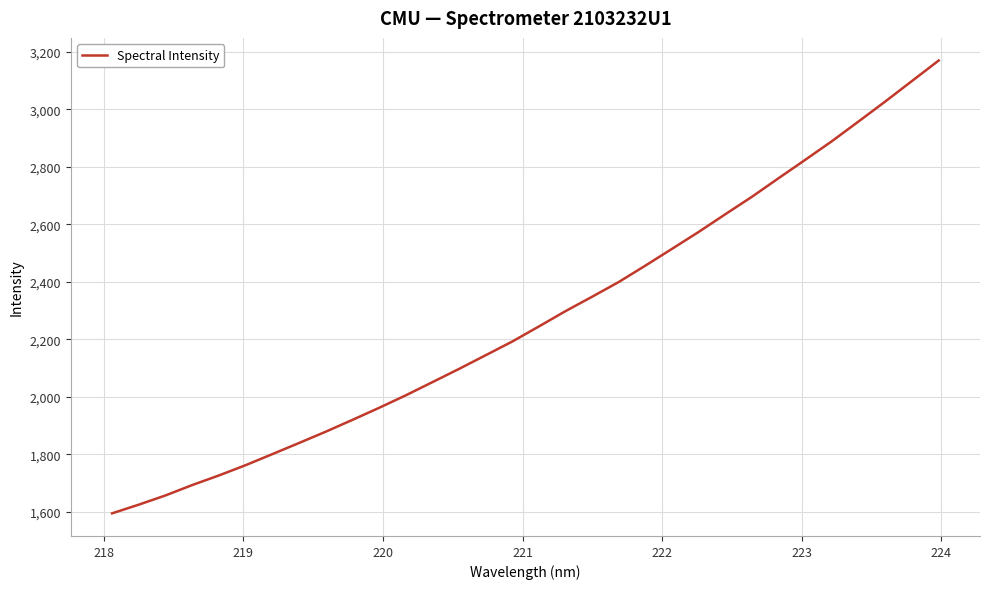

True or false: there are more than 0 points higher than both neighbors.

False